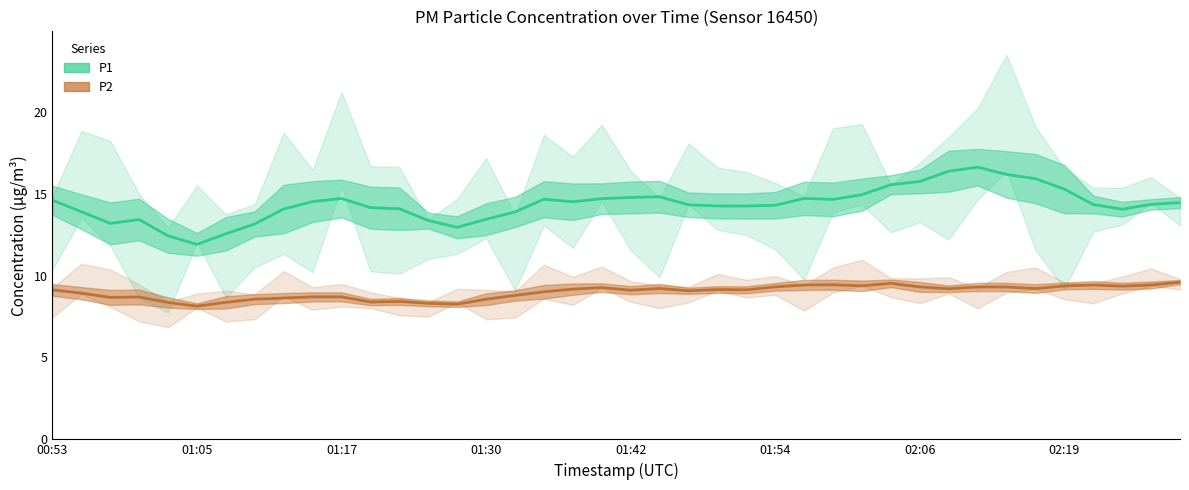

How many interior local peaks does the P2 series have?

9